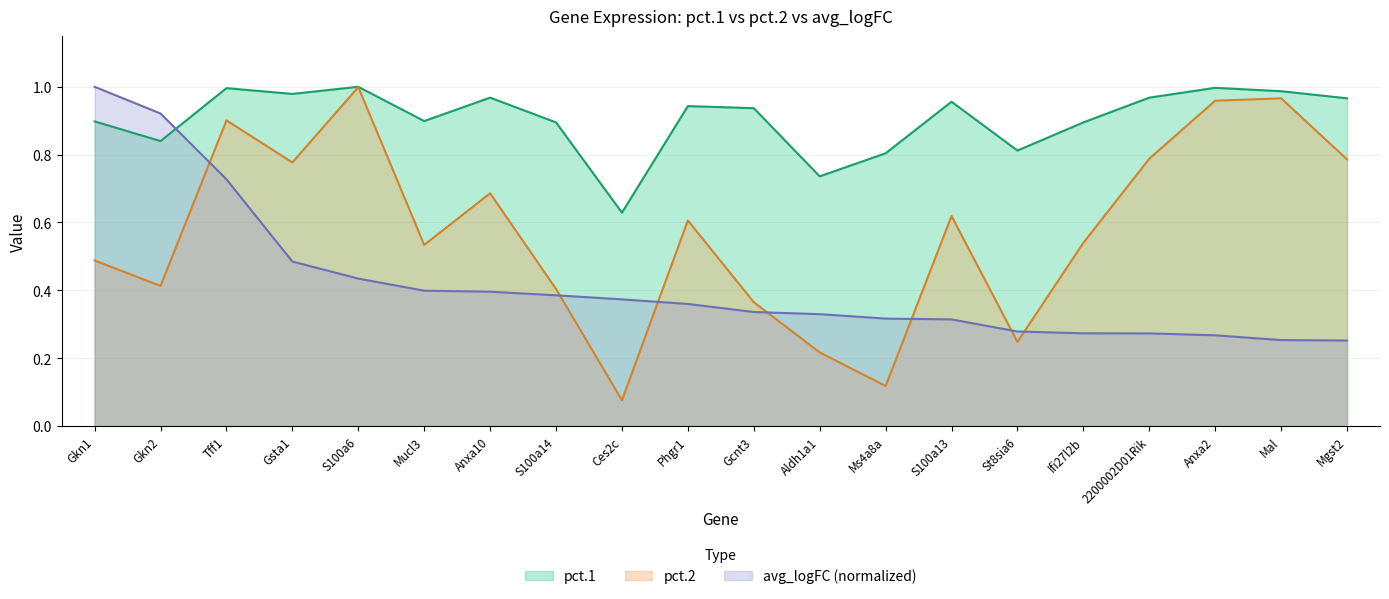

Rank the series by their average value, from highest to lowest.

pct.1, pct.2, avg_logFC (normalized)